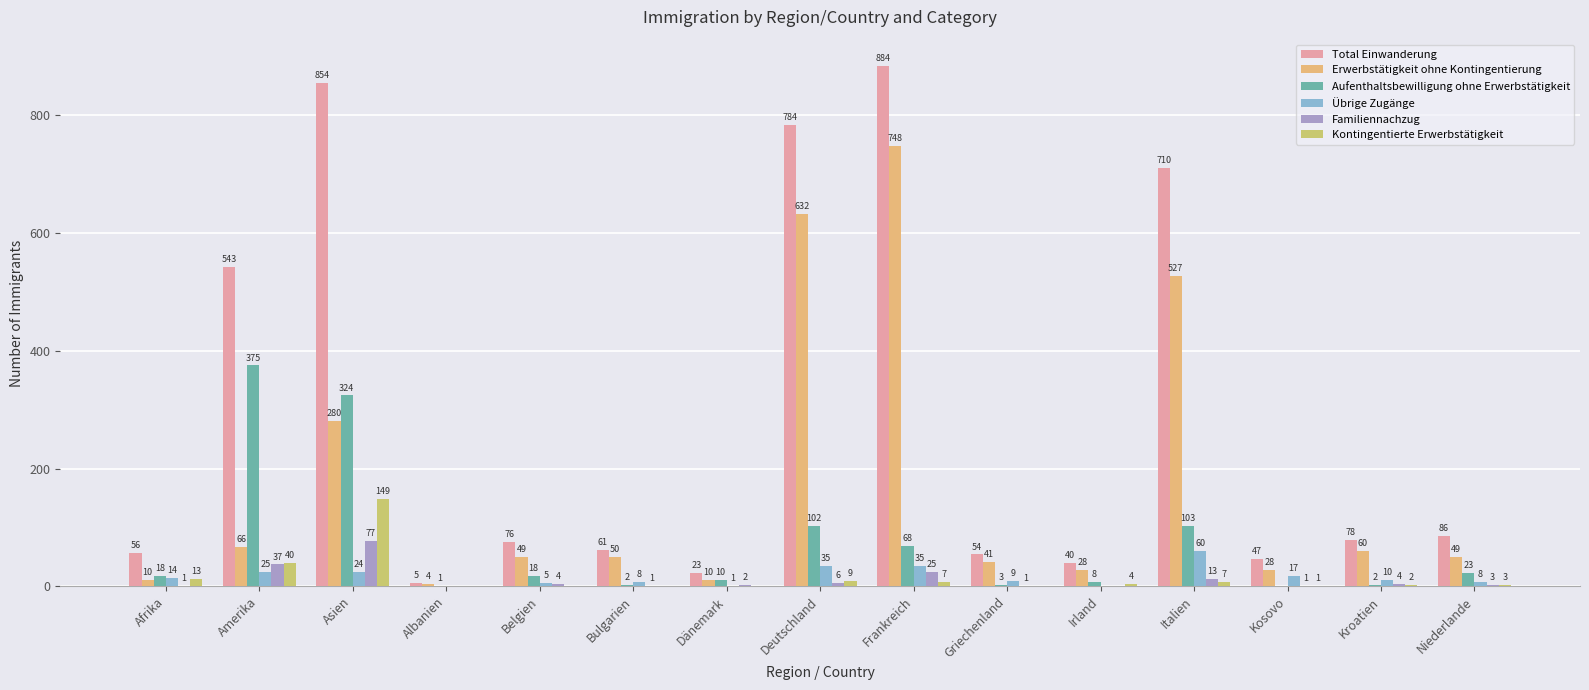

At which label is Familiennachzug closest to 38?

Amerika